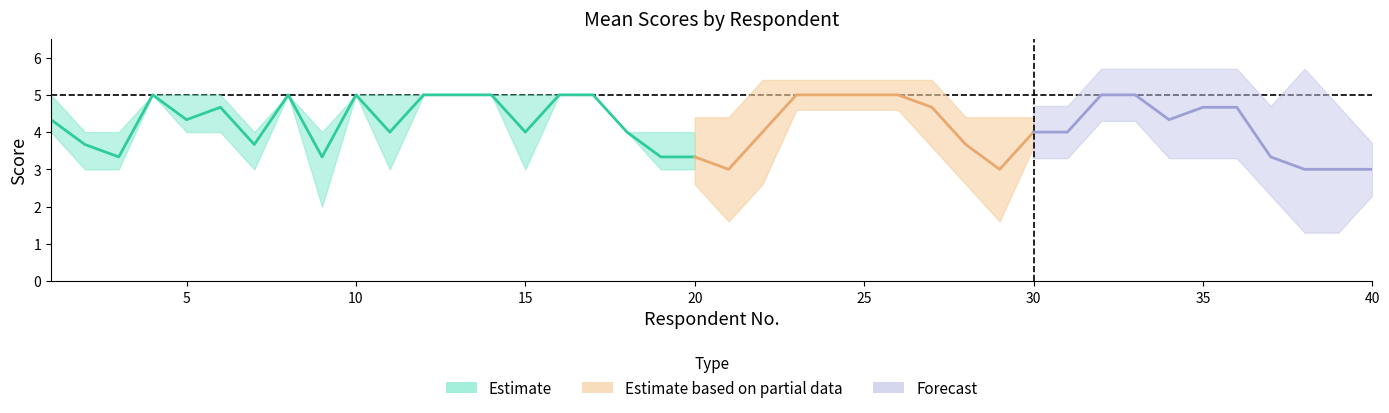

Is this an area chart (filled region under the line)?

No